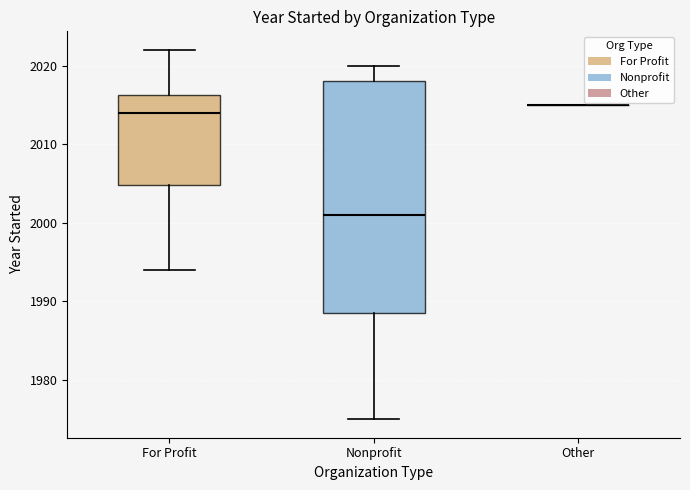

Reading left to right, read every box against the y-axis: the position of its median line, the range the box covers, and the ends of its whiskers. The values are not printed on the chart, so give them approximately, as read against the axis.

For Profit: median 2014, box 2005 to 2016, whiskers 1994 to 2022
Nonprofit: median 2001, box 1989 to 2018, whiskers 1975 to 2020
Other: box collapsed to a line at 2015, whiskers 2015 to 2015